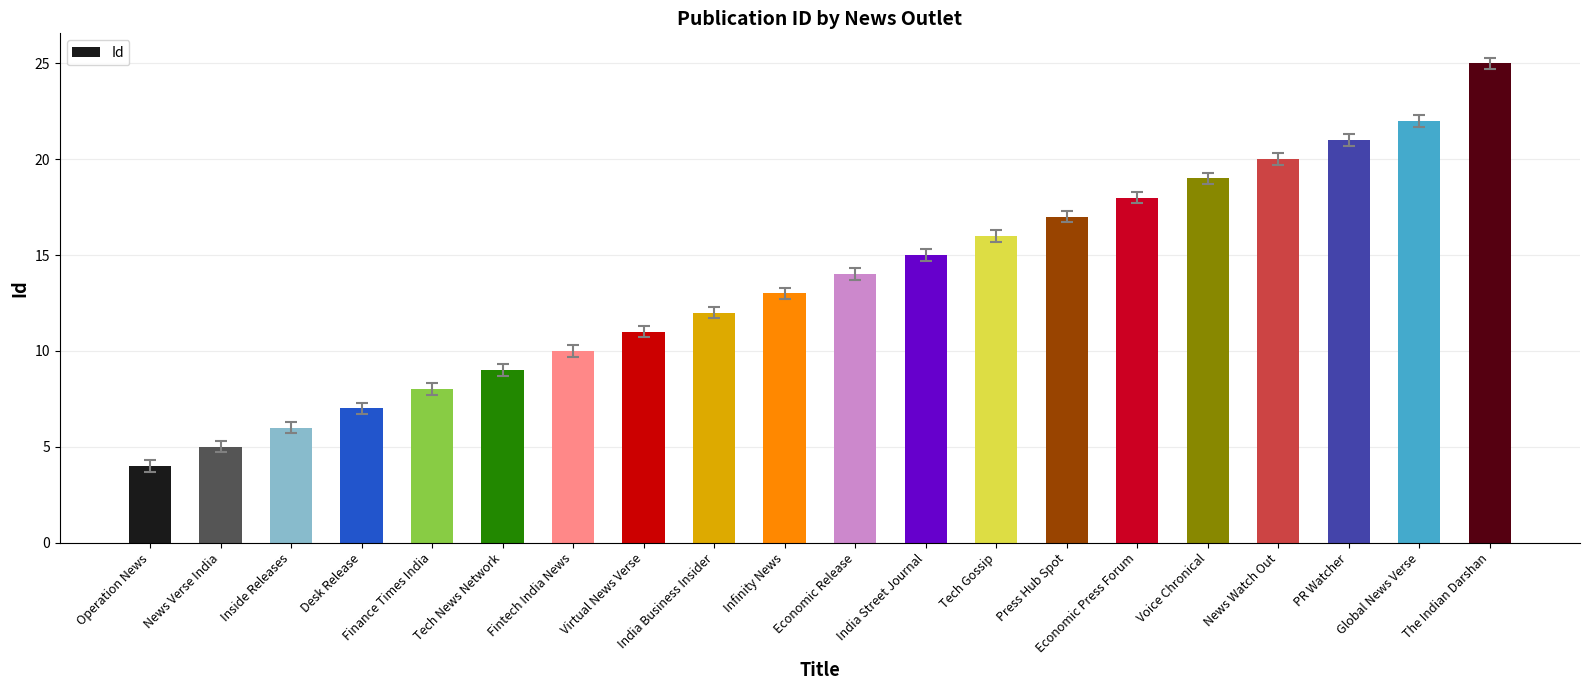

The value at PR Watcher is 9. True or false?

False